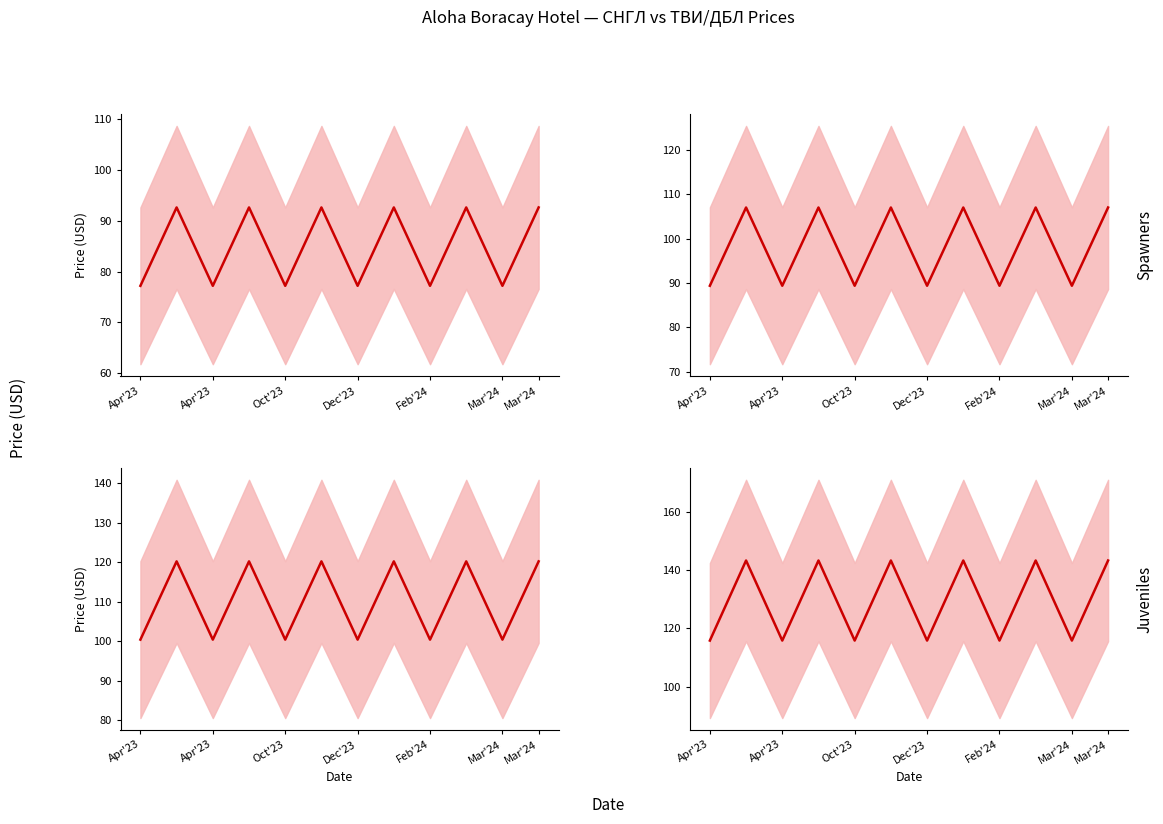

What is the difference between the Deluxe Premier (ТВИ/ДБЛ) values at 8 and Mar'24?

27.6